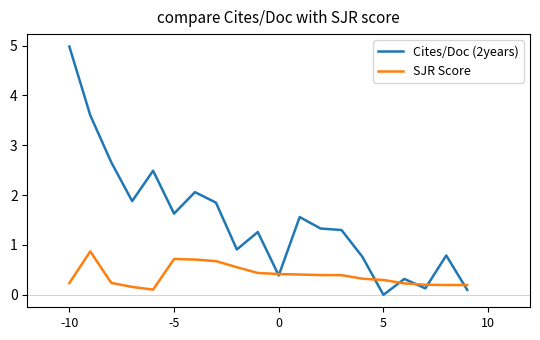

Rank the series by their average value, from highest to lowest.

Cites/Doc (2years), SJR Score